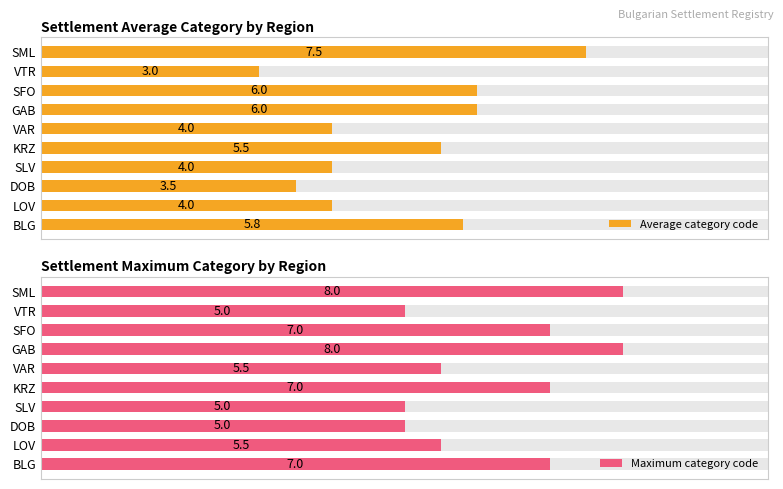

List the series in order of their overall mean, lowest first.

Average category code, Maximum category code